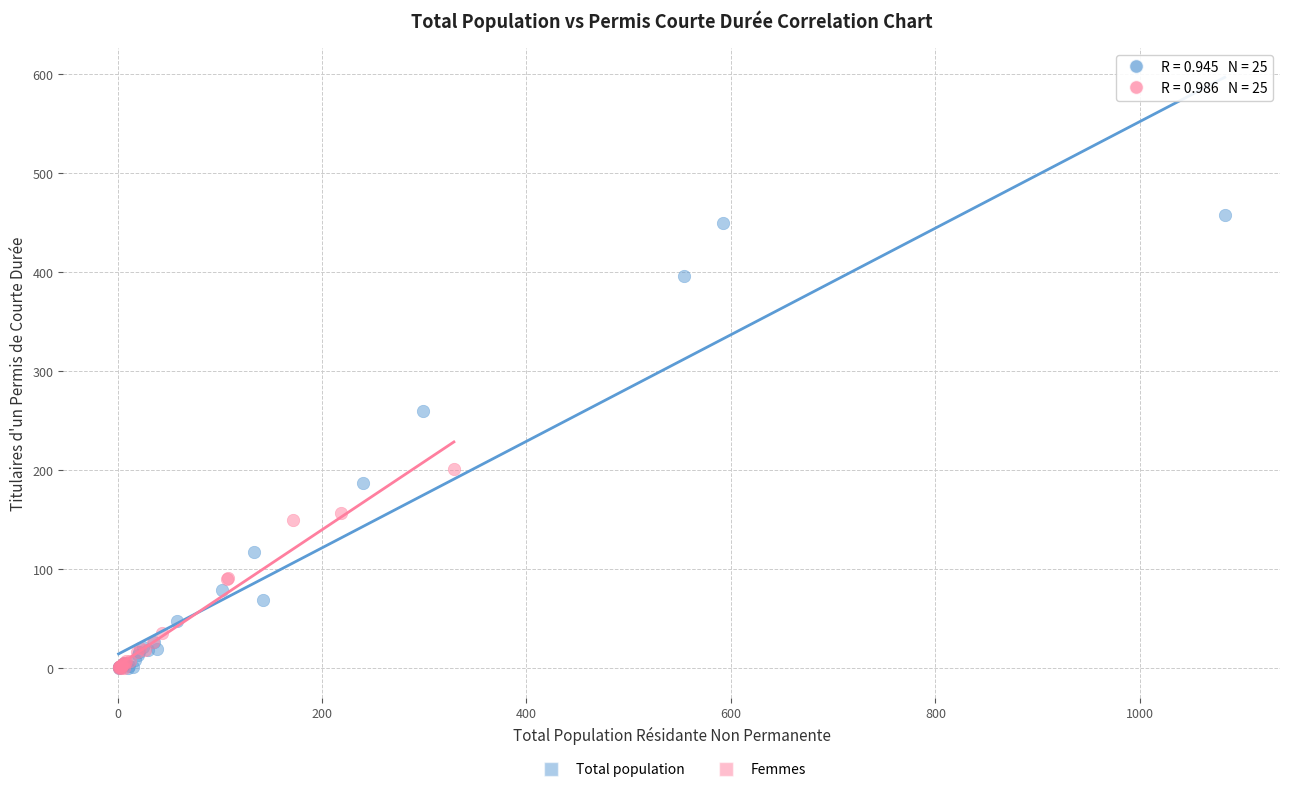

Which series has the largest Y range (max minus min)?

Total population